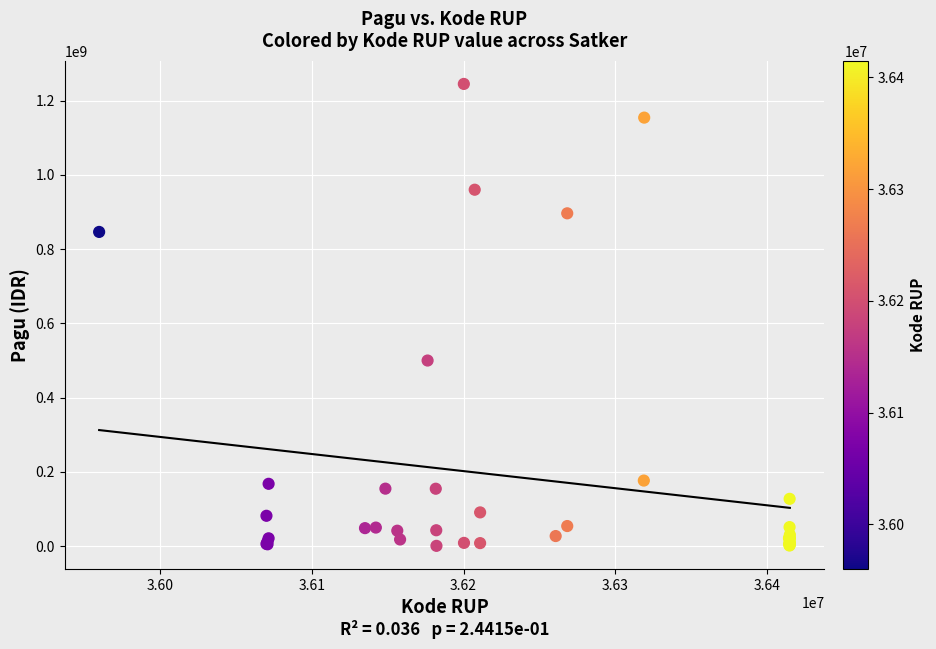

What Y value in the scatter plot is closest to 622840000?

499932000